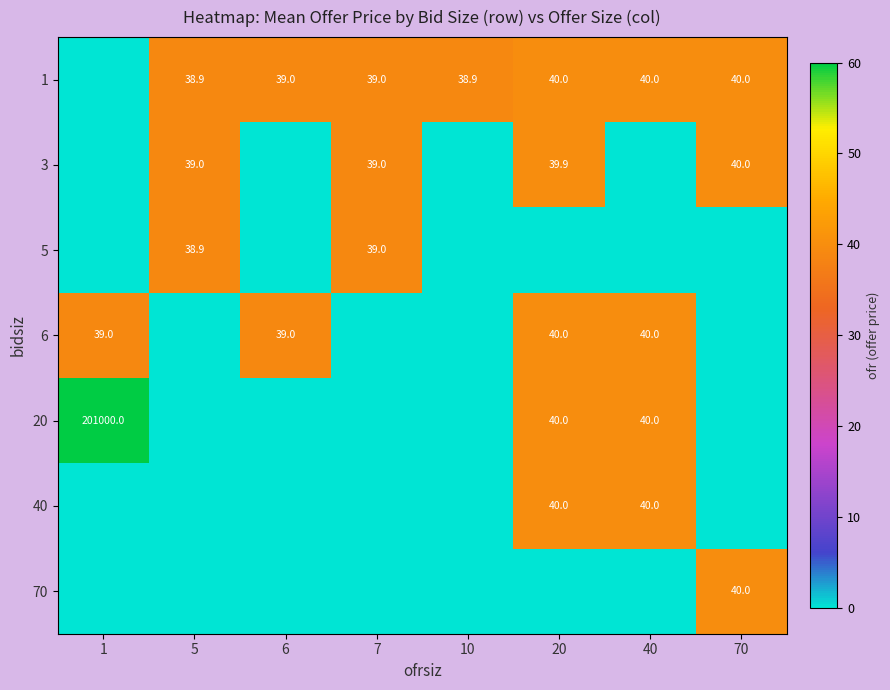

Is it true that 6 equals 39.0 at 1?

True